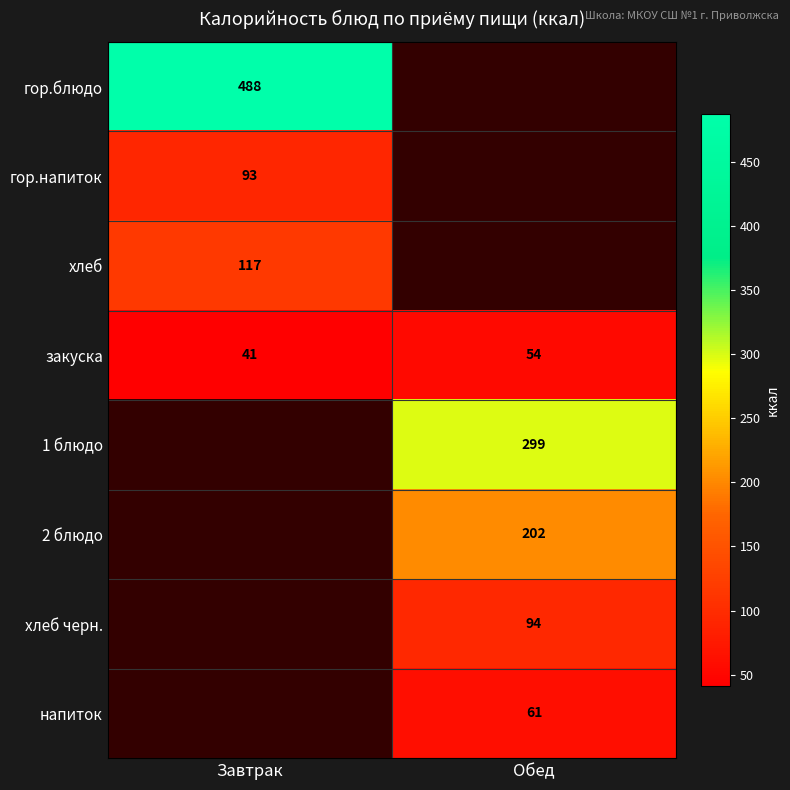

Is the value of хлеб черн. at Обед greater than the value of закуска at Обед?

Yes